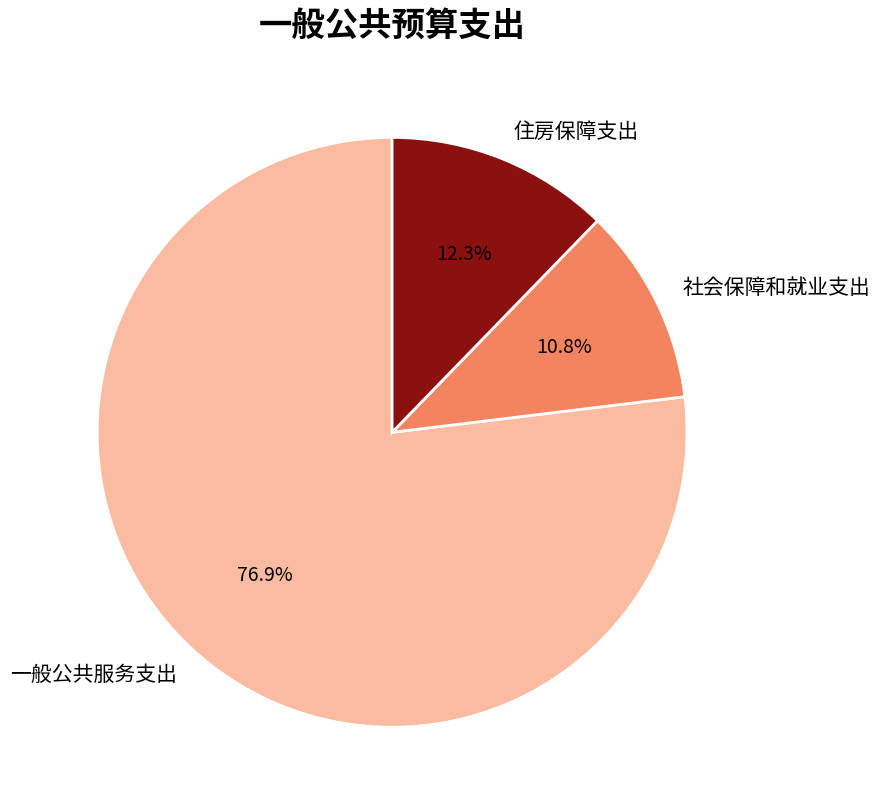

What percentage is the 住房保障支出 slice, to the nearest percent?

12%